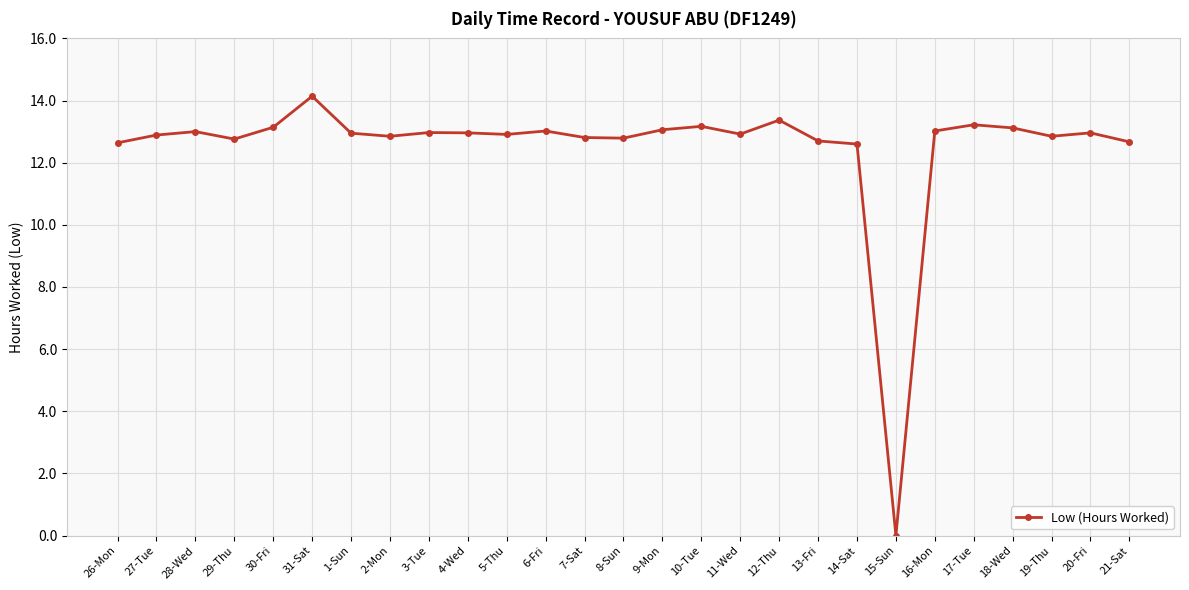

Which label corresponds to the smallest value in the chart?

15-Sun